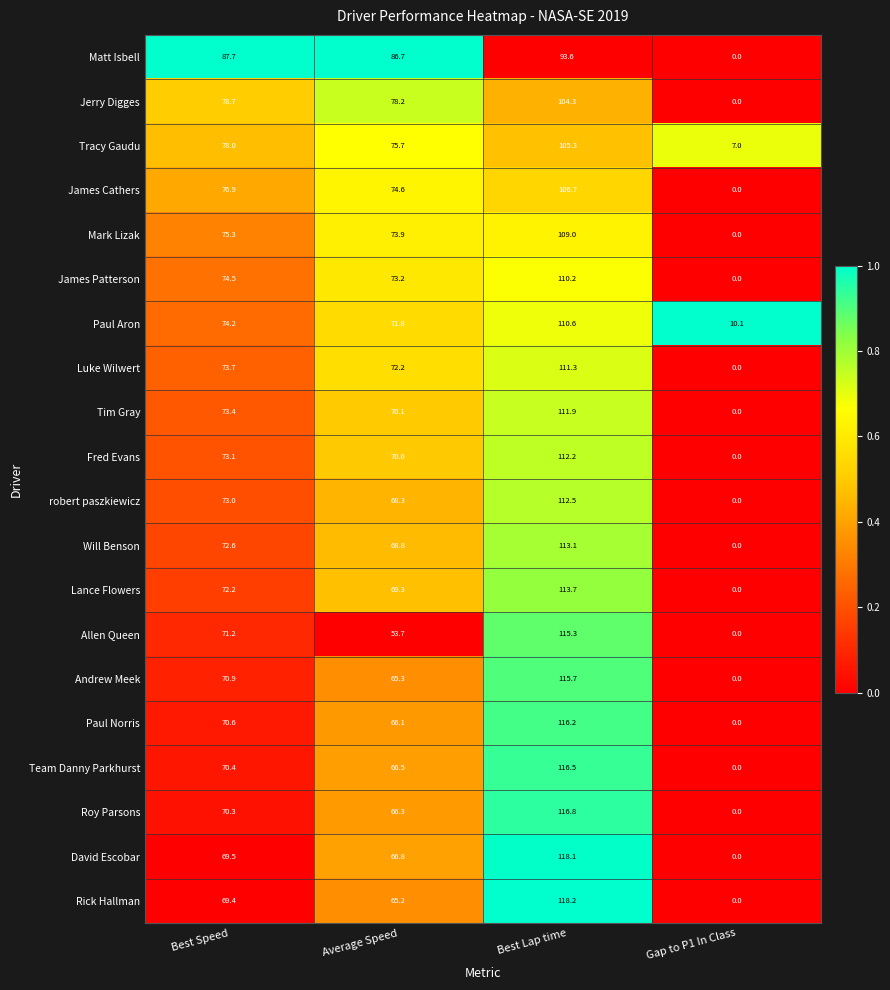

What is the difference between the maximum and minimum values in the Jerry Digges series?

104.3